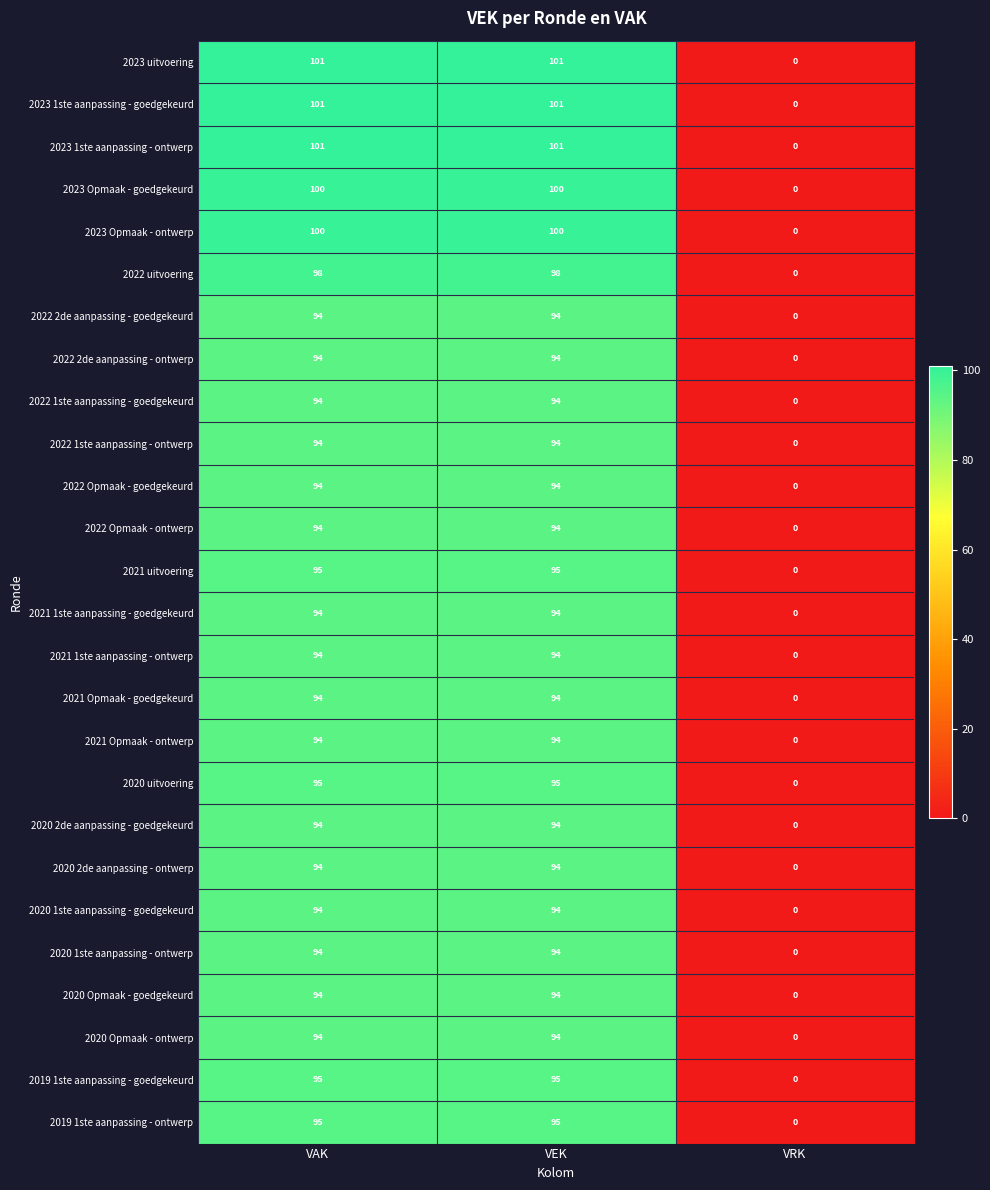

What is the greatest value displayed?

101